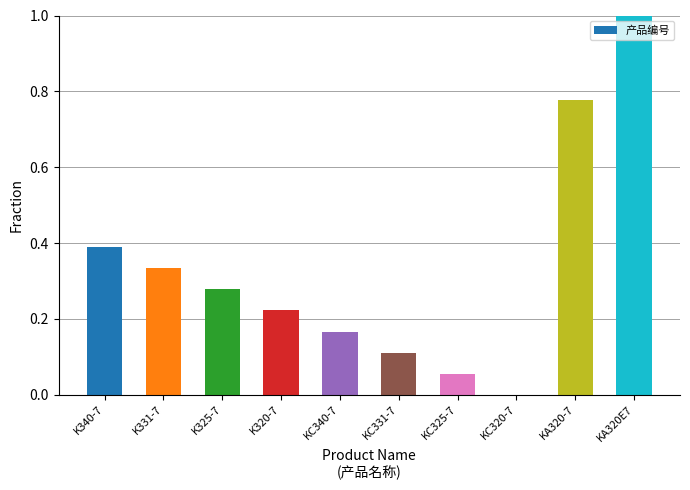

What is the maximum value shown in the chart?

1.0